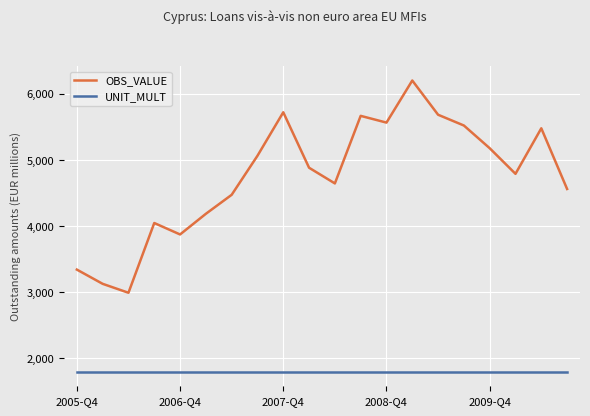

What is the maximum value for UNIT_MULT?

1800